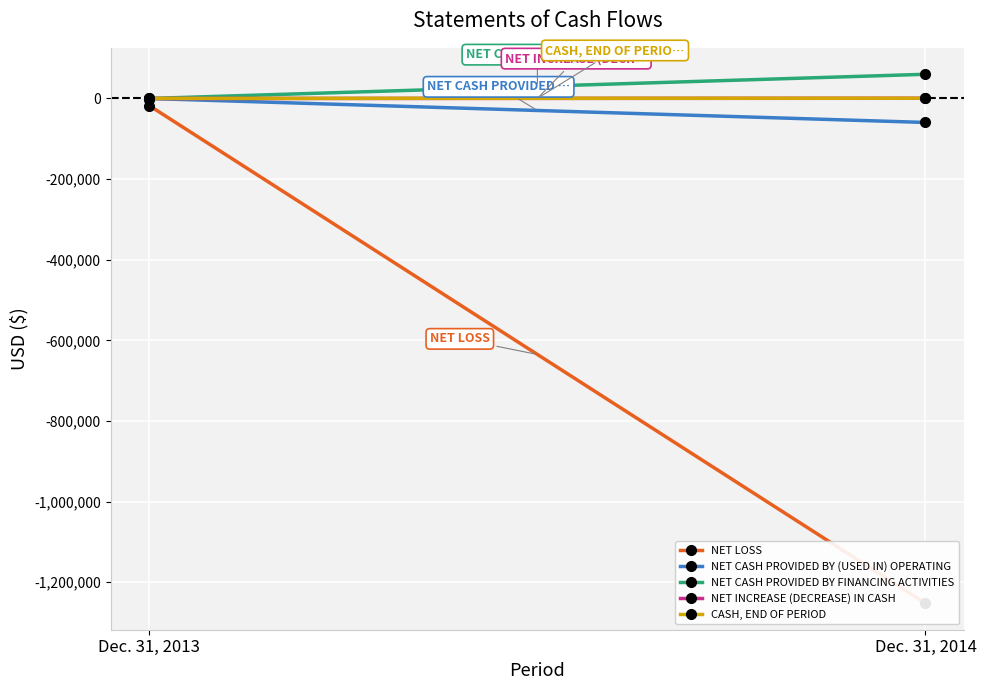

True or false: NET LOSS has a value of -1916022 at Dec. 31, 2014.

False